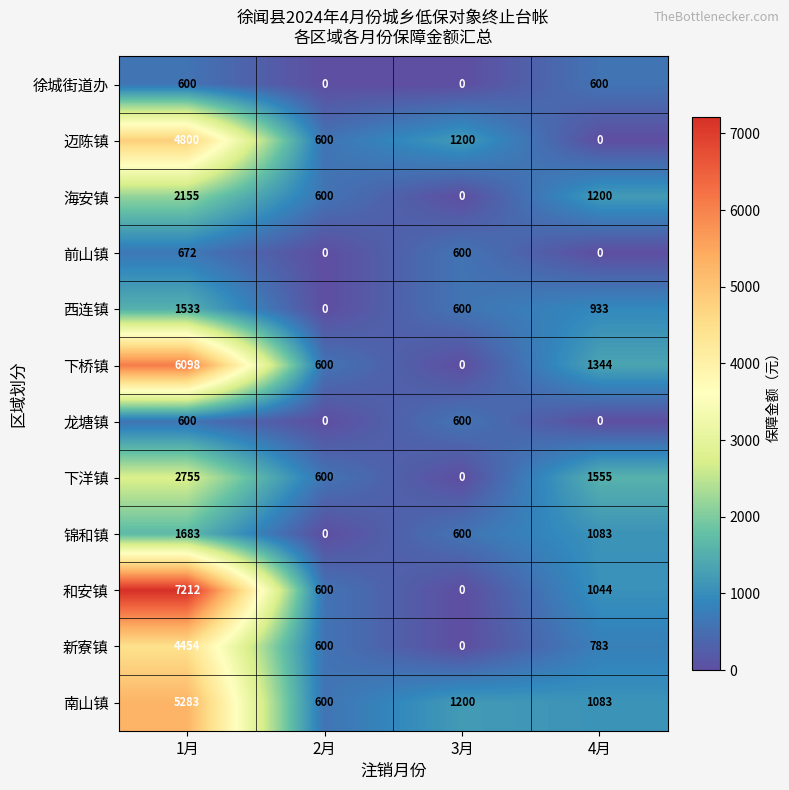

What is the maximum value for 南山镇?

5283